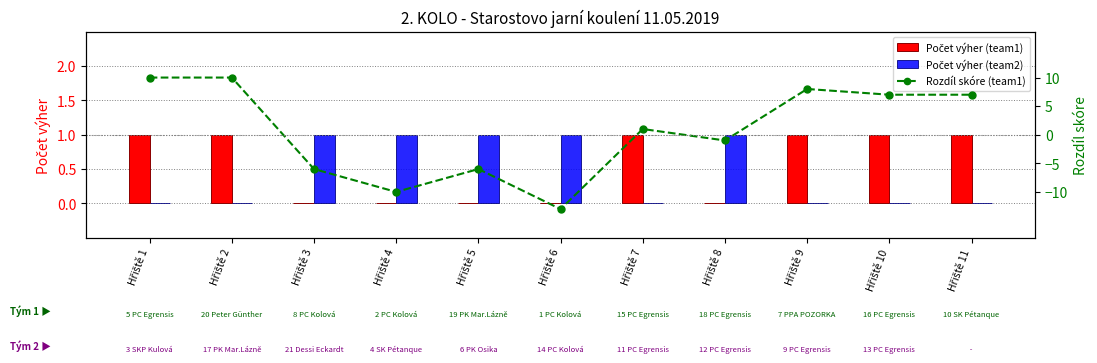

What is the minimum value for Rozdíl skóre (team1)?

-13